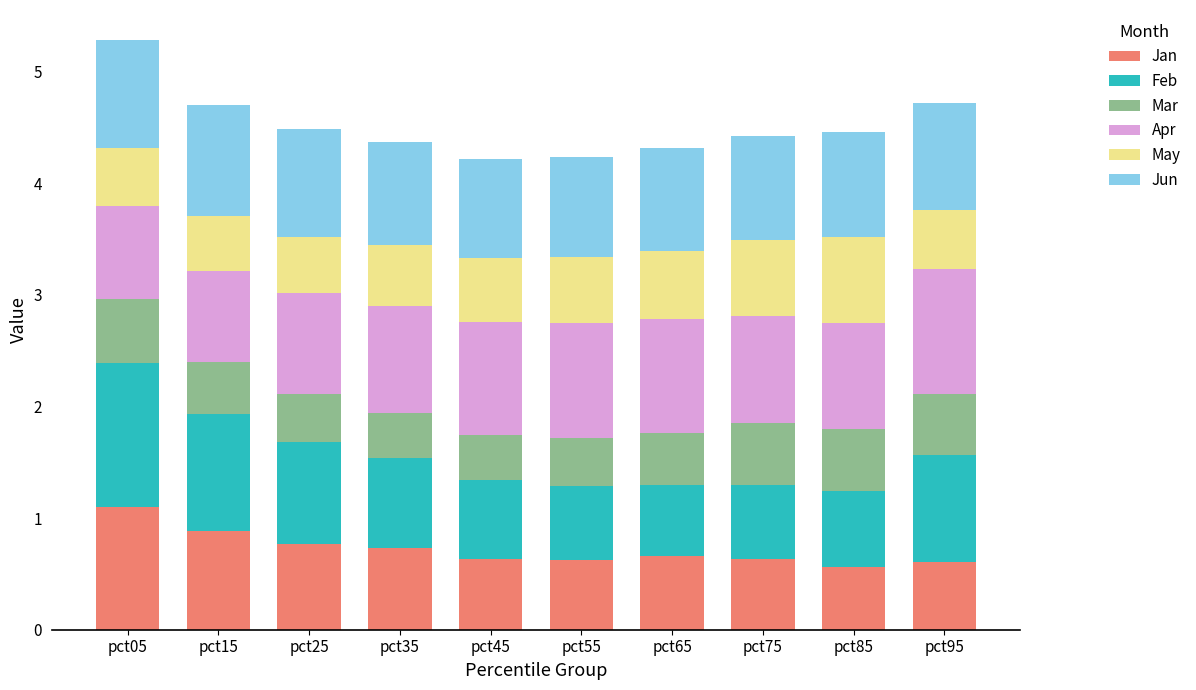

True or false: Jan has a value of 1.1 at pct05.

True